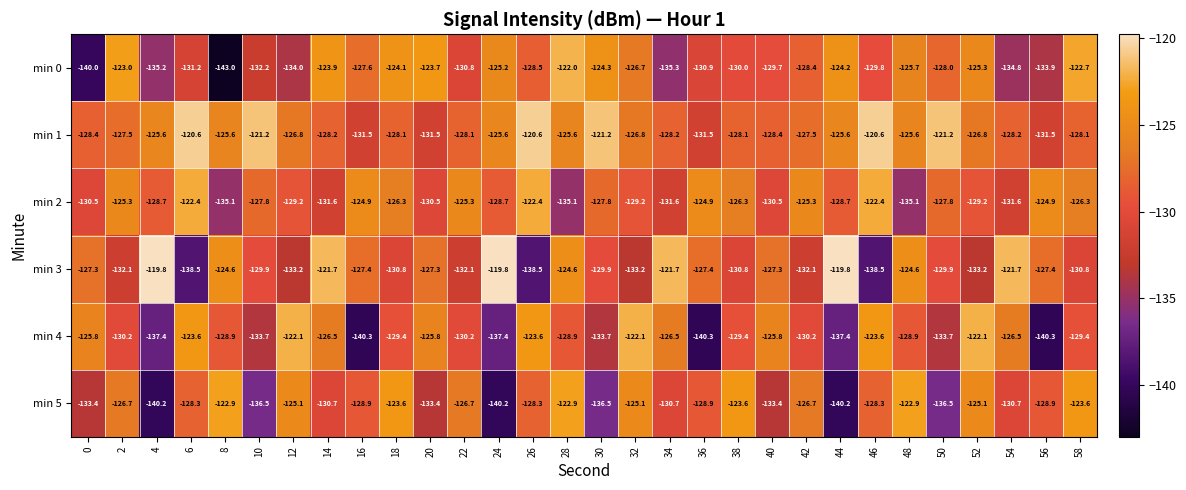

The min 0 series shows -140.0 at 0. True or false?

True